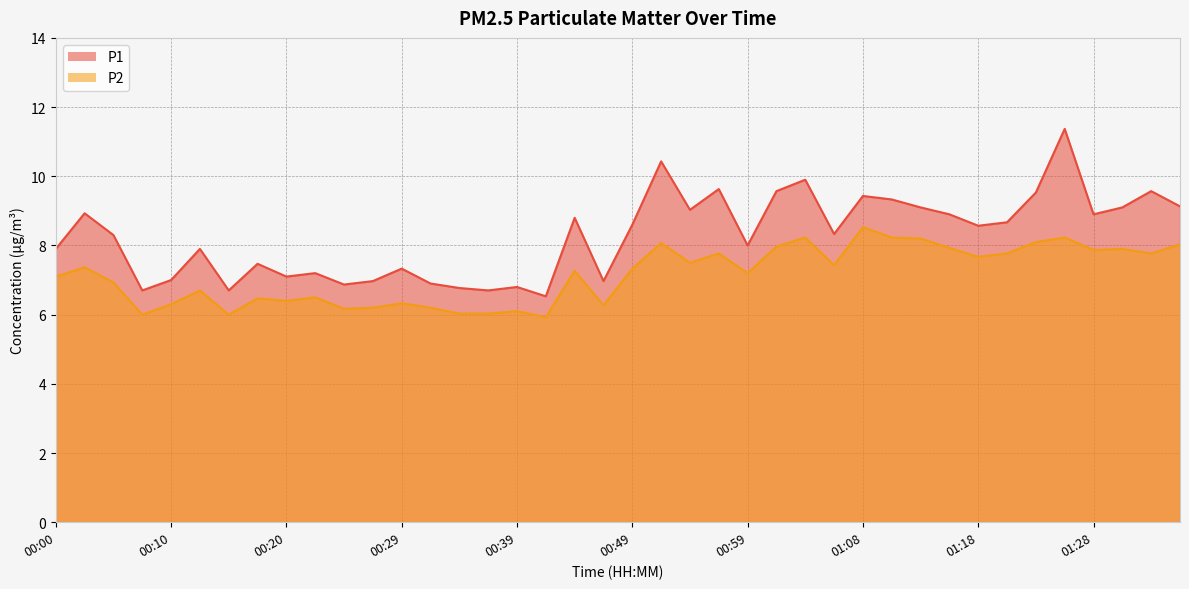

What is the minimum value shown in the chart?

5.9